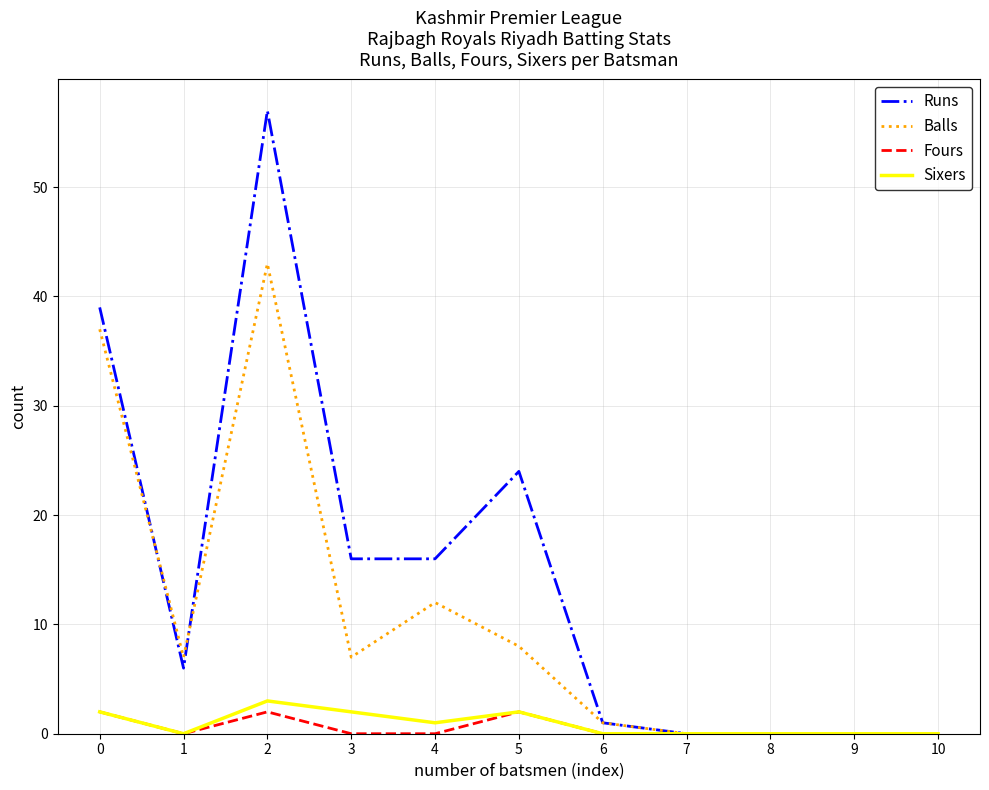

Where do Runs and Balls first cross each other?

0 and 1